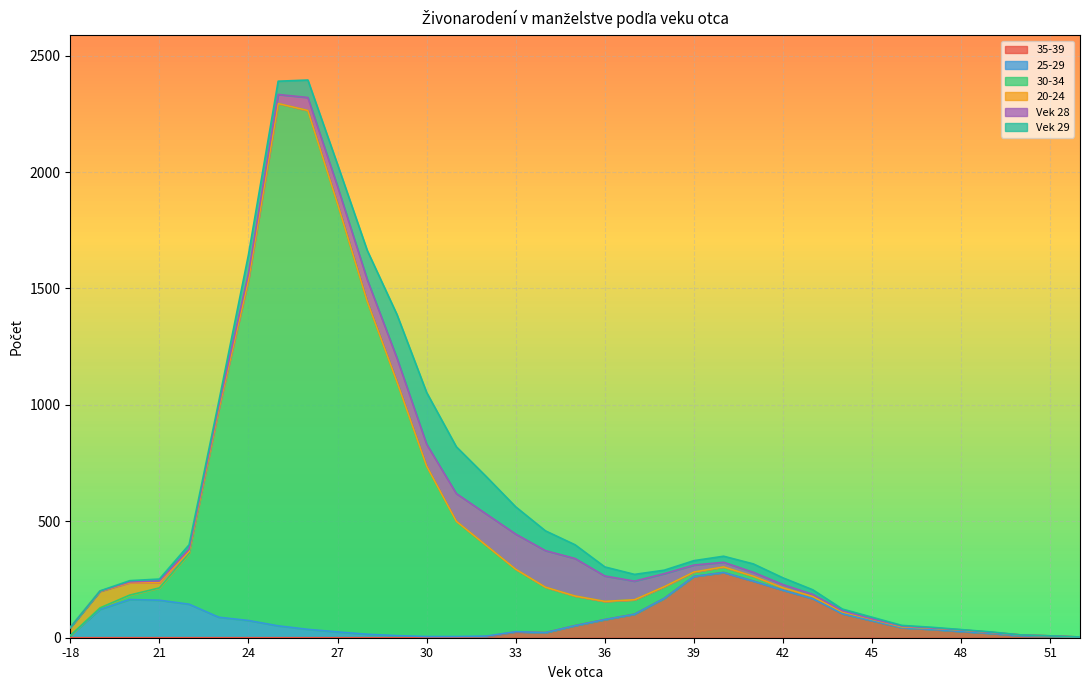

How many times do Vek 28 and 25-29 cross each other?

1